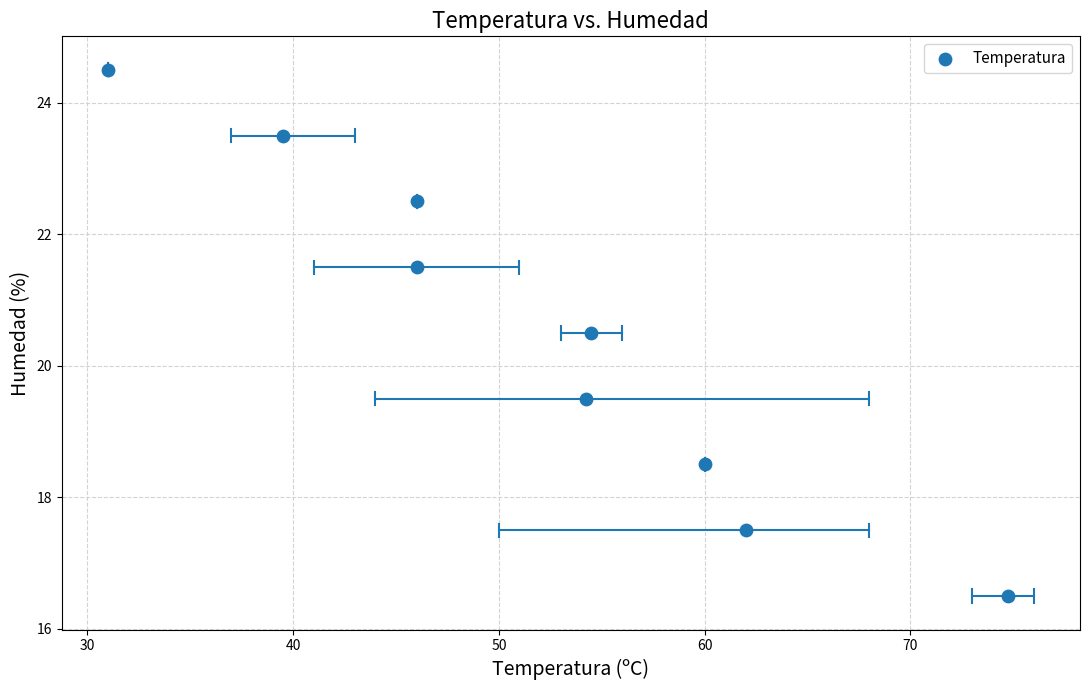

What is the range of Y values (max minus min)?

8.0